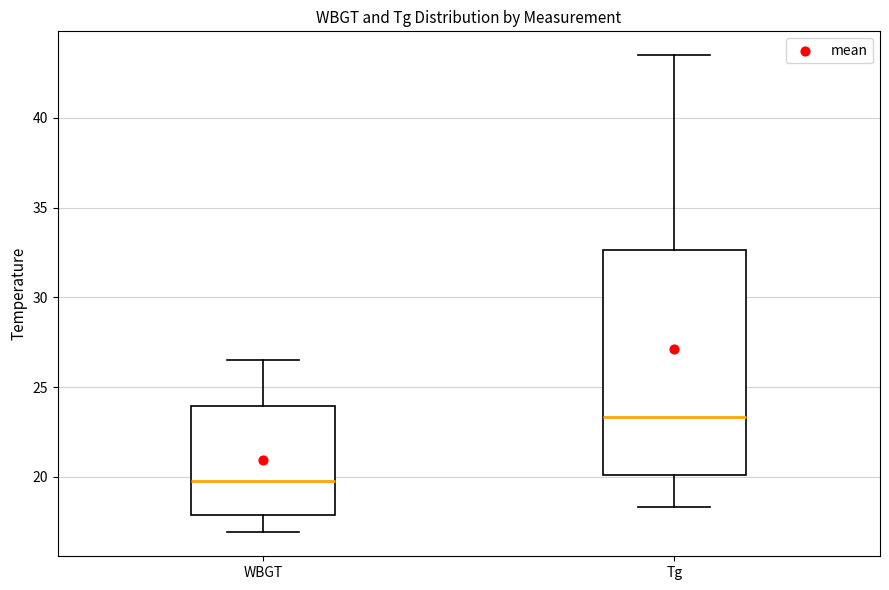

Which box's median line is the highest?

Tg